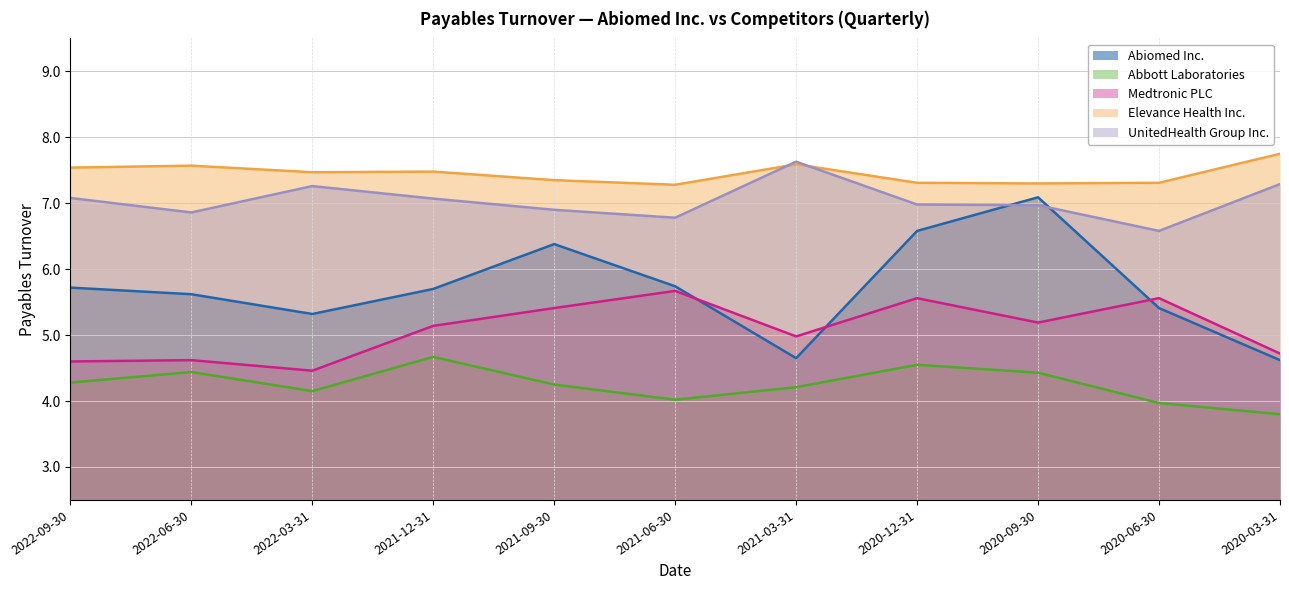

True or false: Abbott Laboratories and Medtronic PLC cross at least once.

False